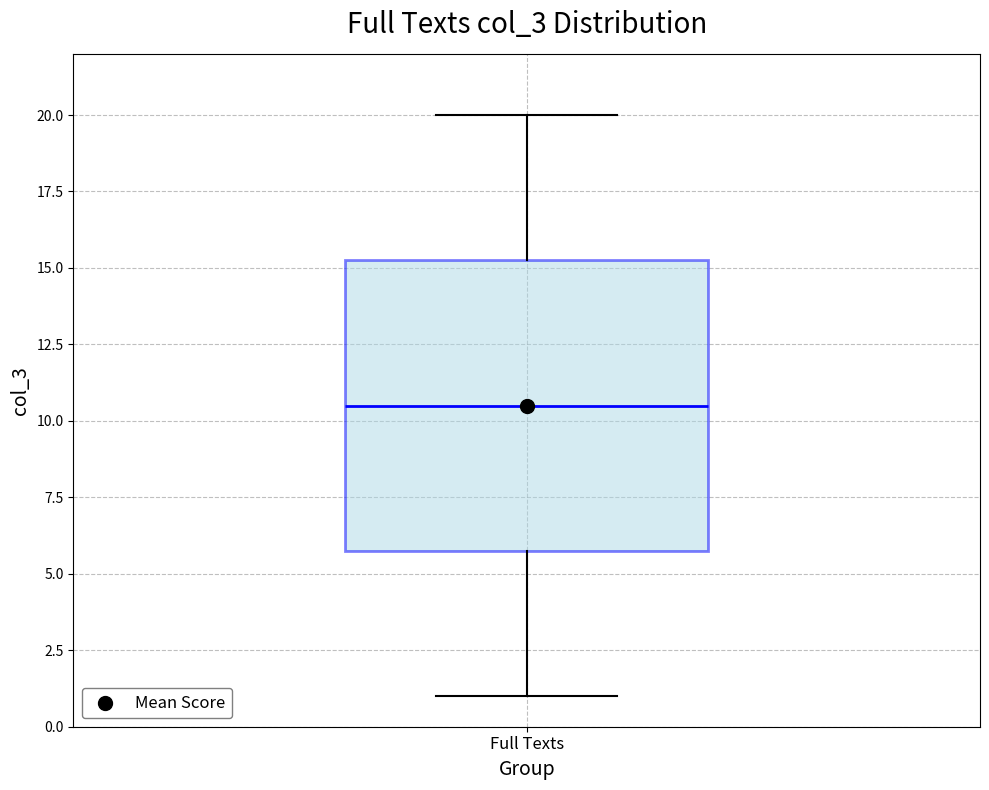

Read this box plot against the y-axis: the position of the median line, the range covered by the box, and the ends of both whiskers. The values are not printed on the chart, so give them approximately, as read against the axis.

median 10.5, box 6.0 to 15.5, whiskers 1.0 to 20.0